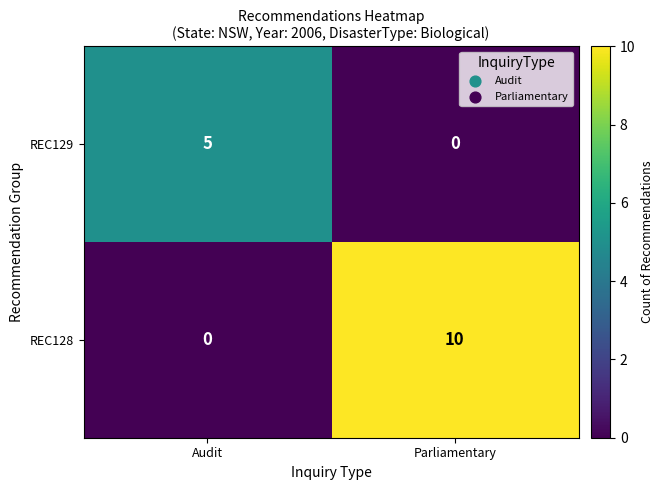

At how many categories does at least one series exceed 4?

2